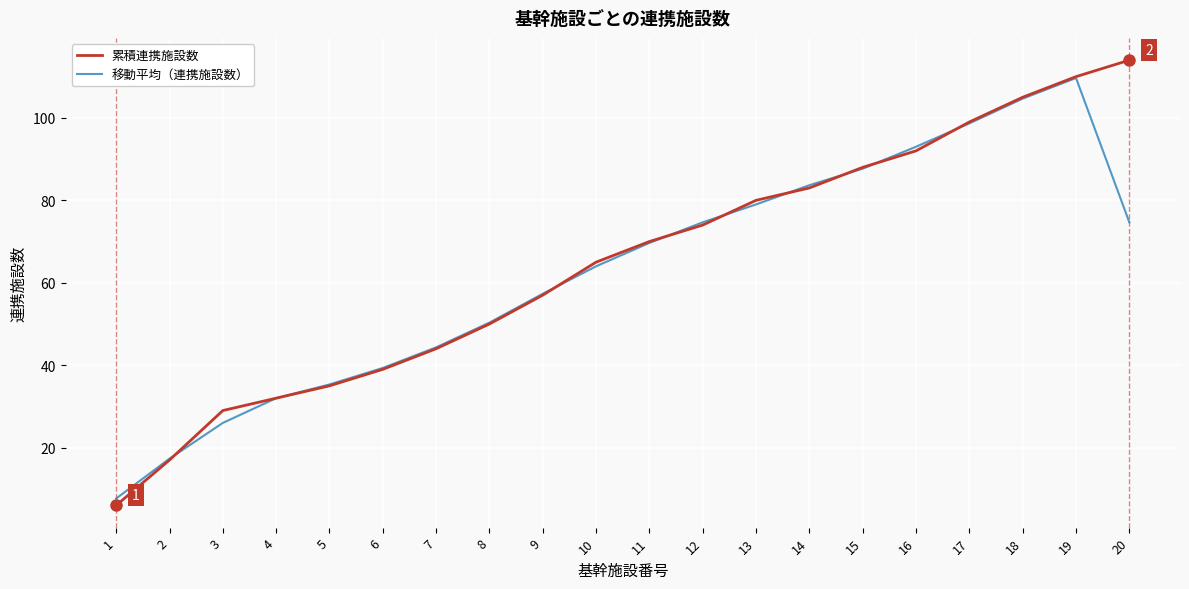

What is the minimum value for 累積連携施設数?

6.0